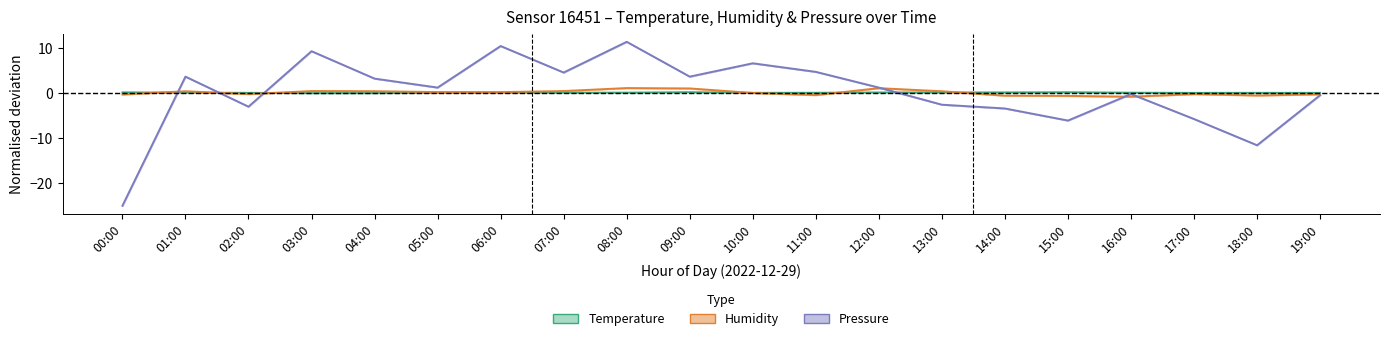

The Humidity series shows -0.2 at 11:00. True or false?

False